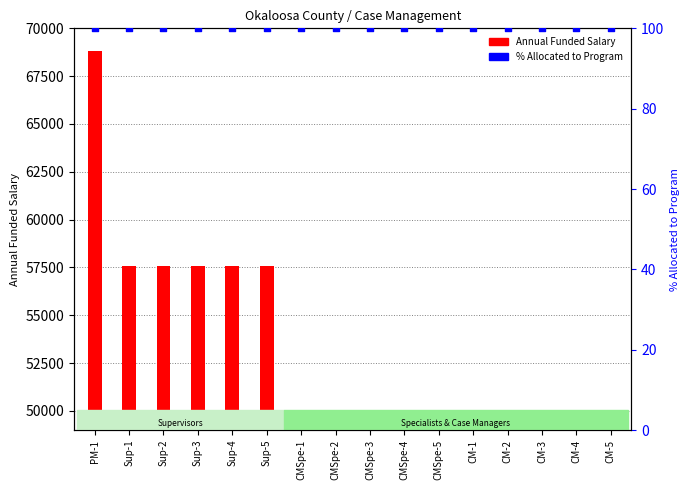

Which series has the widest spread of Y values?

Annual Funded Salary